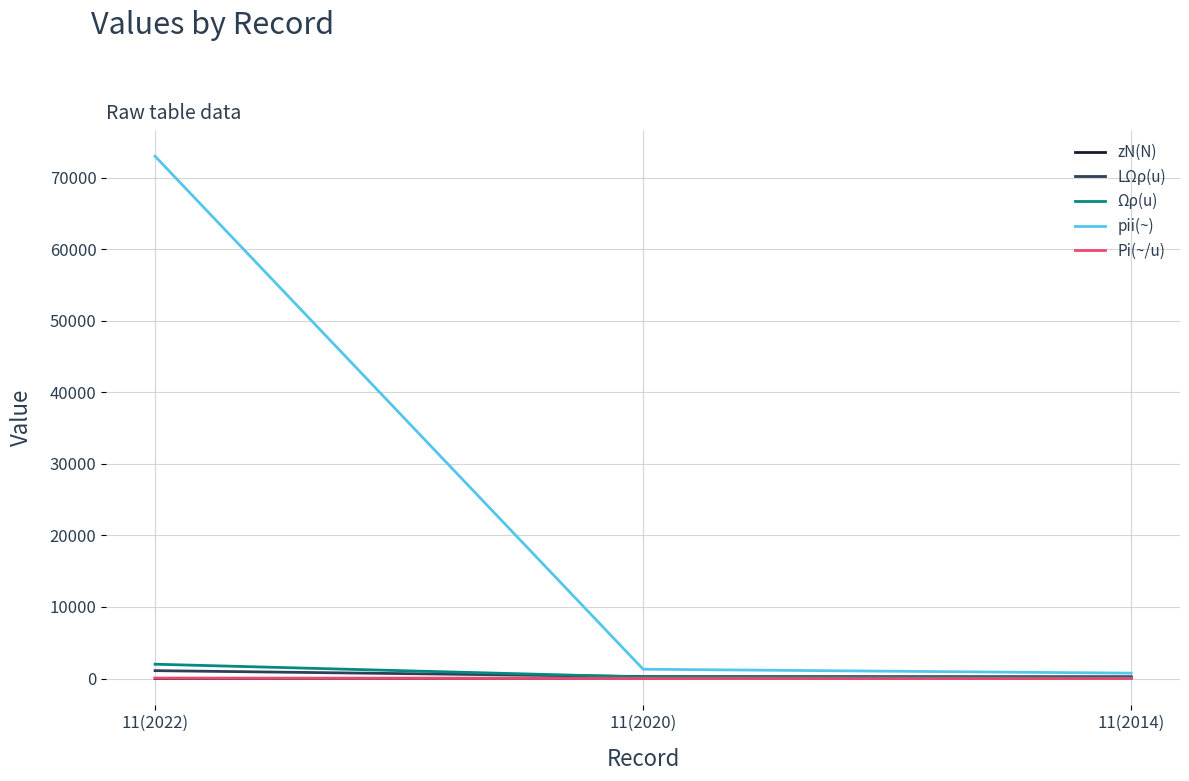

The LΩρ(u) series shows 260.0 at 11(2014). True or false?

True